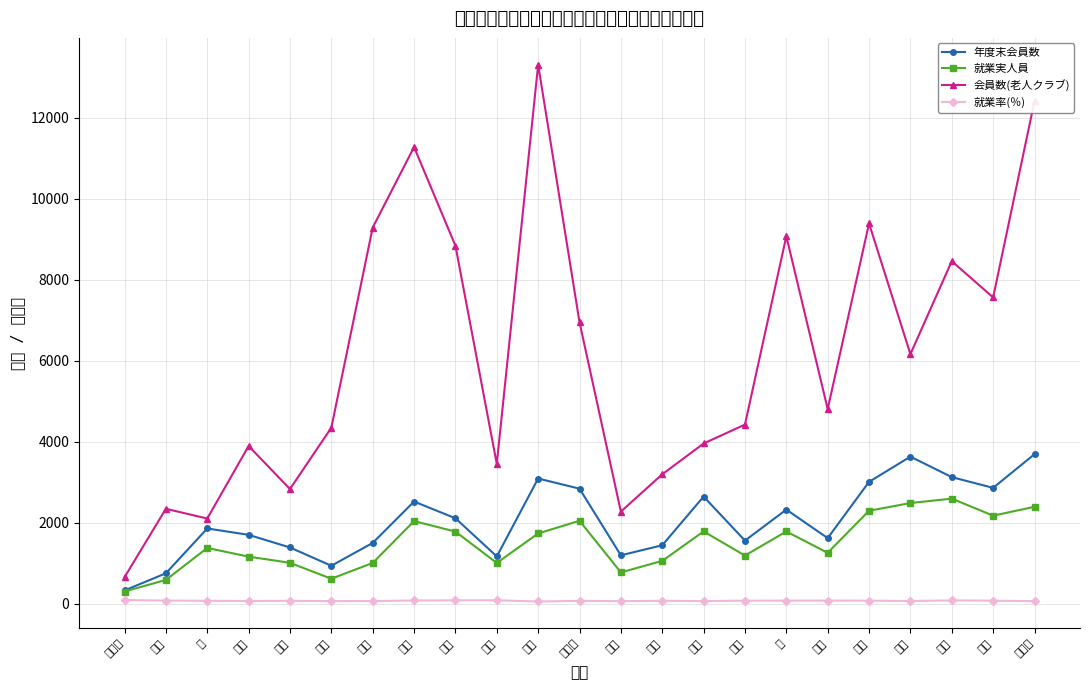

How many categories are shown in the chart?

23